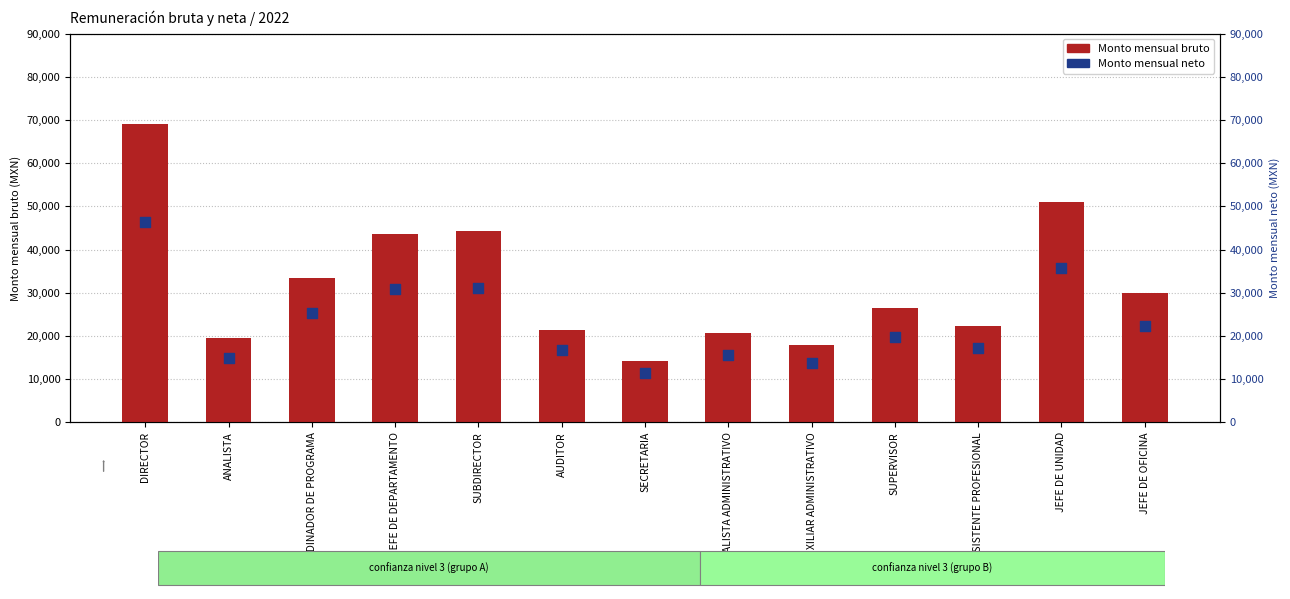

Which series contains the highest Y value?

Monto mensual bruto